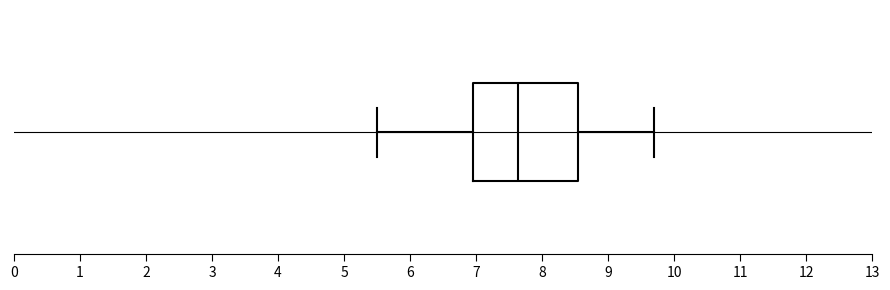

Where does the median line of the box sit on the x-axis? The values are not printed on the chart, so give them approximately, as read against the axis.

7.6